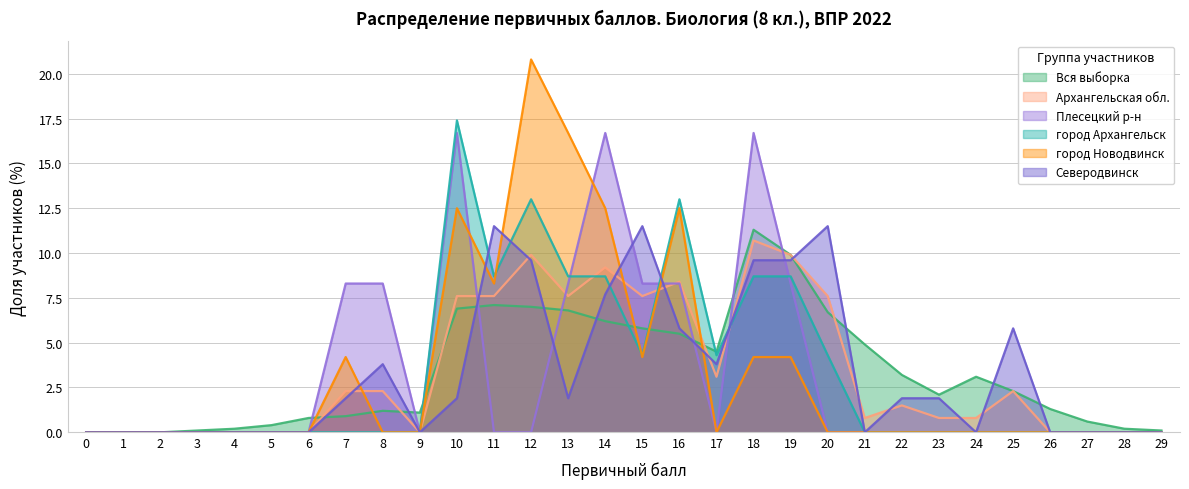

List the series in order of their peak value, highest first.

город Новодвинск, город Архангельск, Плесецкий р-н, Северодвинск, Вся выборка, Архангельская обл.